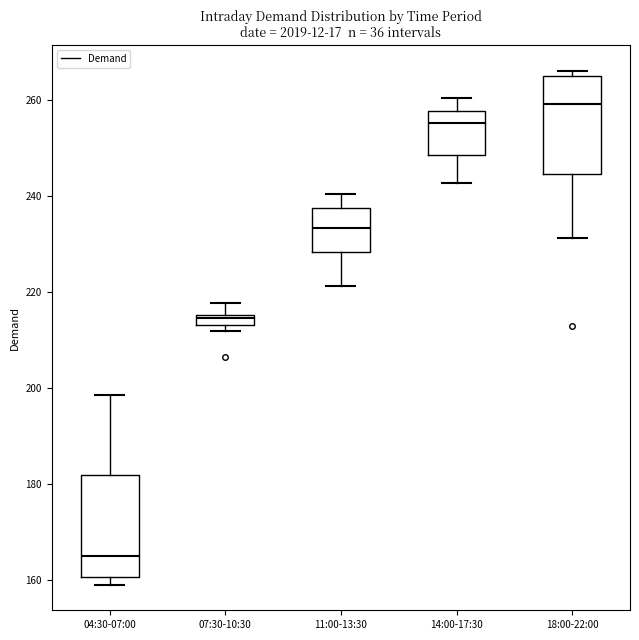

Where is the upper edge of the box for 11:00-13:30 on the y-axis? The values are not printed on the chart, so give them approximately, as read against the axis.

238